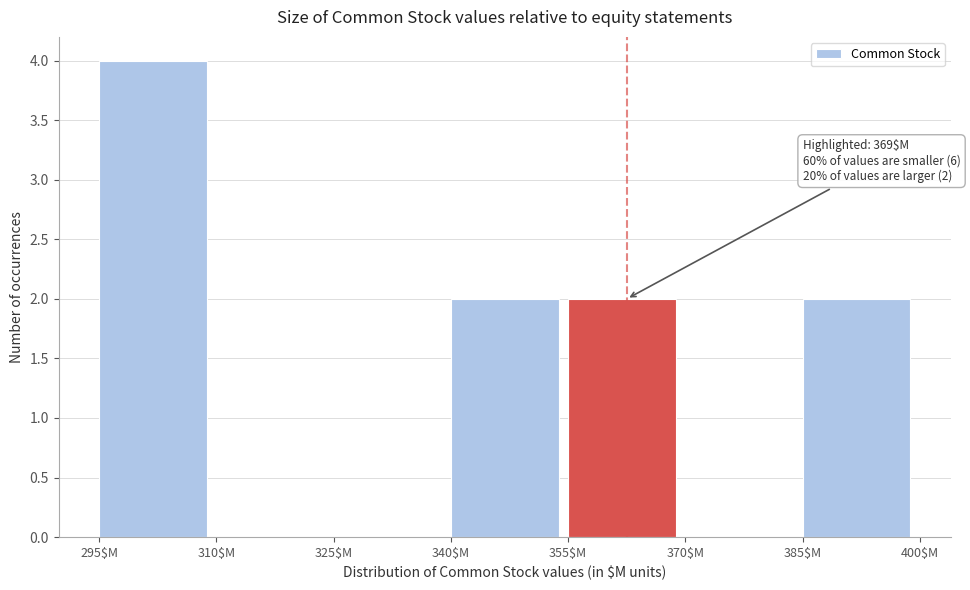

Over which range of the x-axis is the bar tallest?

295 to 310